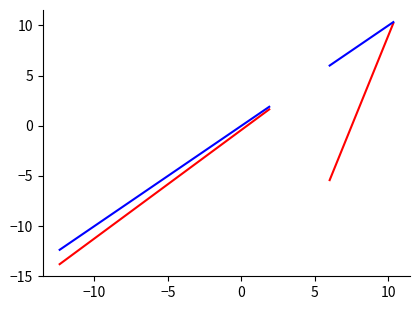

Where is South West food % change nearest to the value 2?

−10